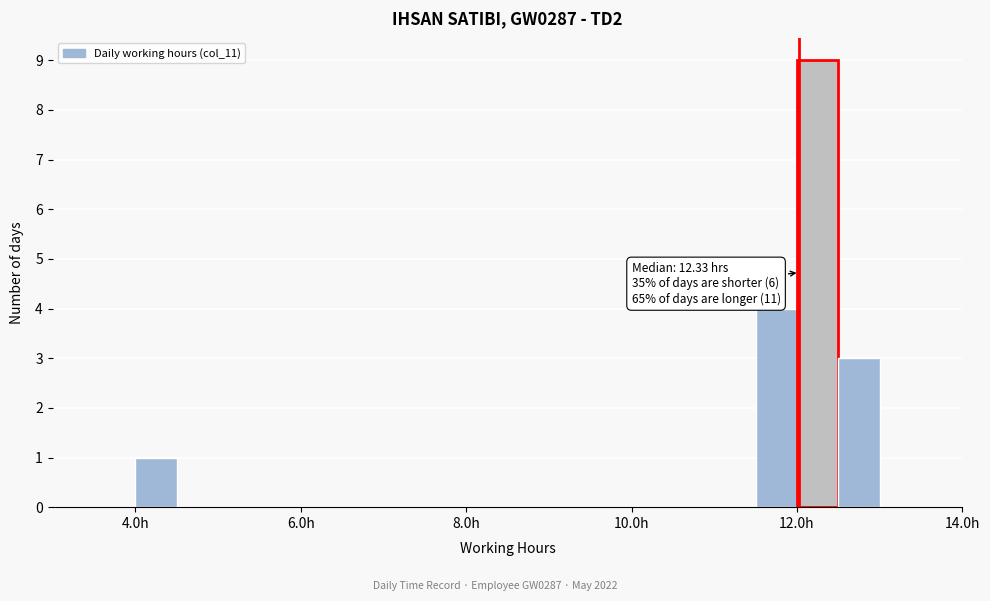

Read against the x-axis, roughly where is the centre of the tallest bar?

12.2